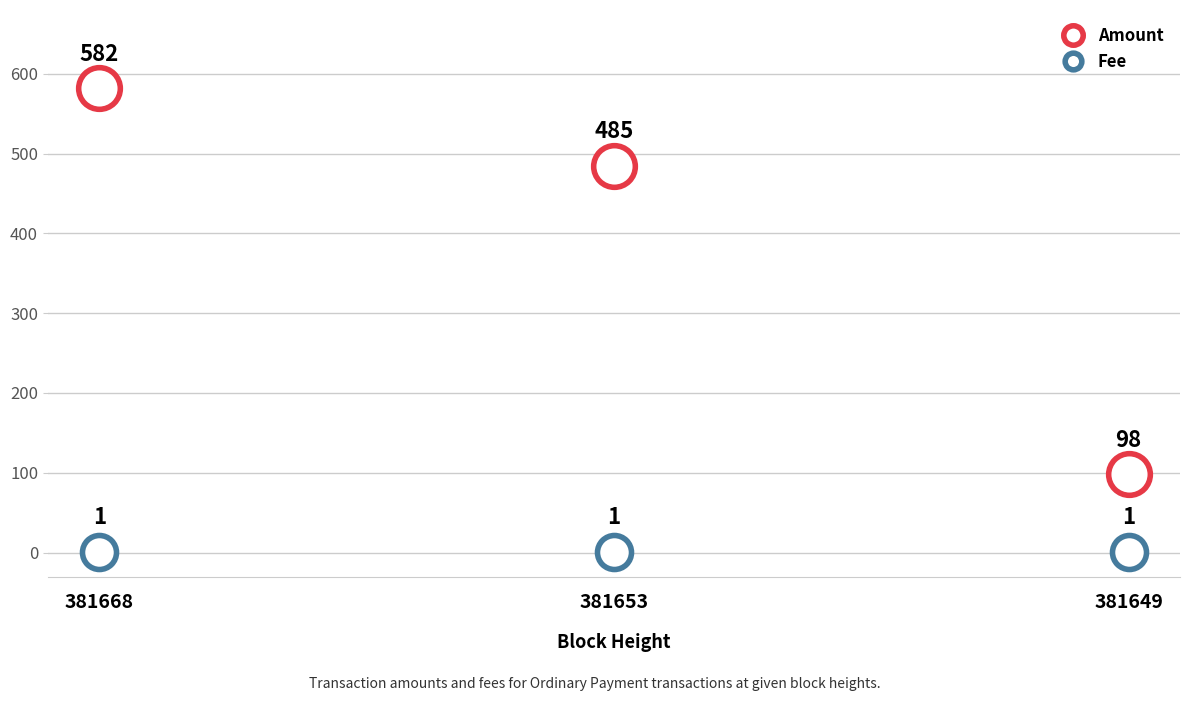

Which series reaches the minimum Y coordinate?

Fee